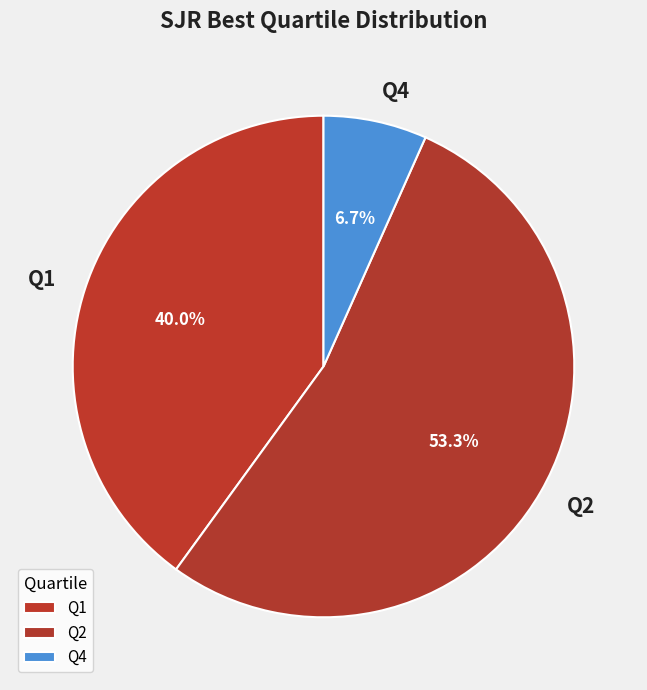

How many segments does this pie chart have?

3